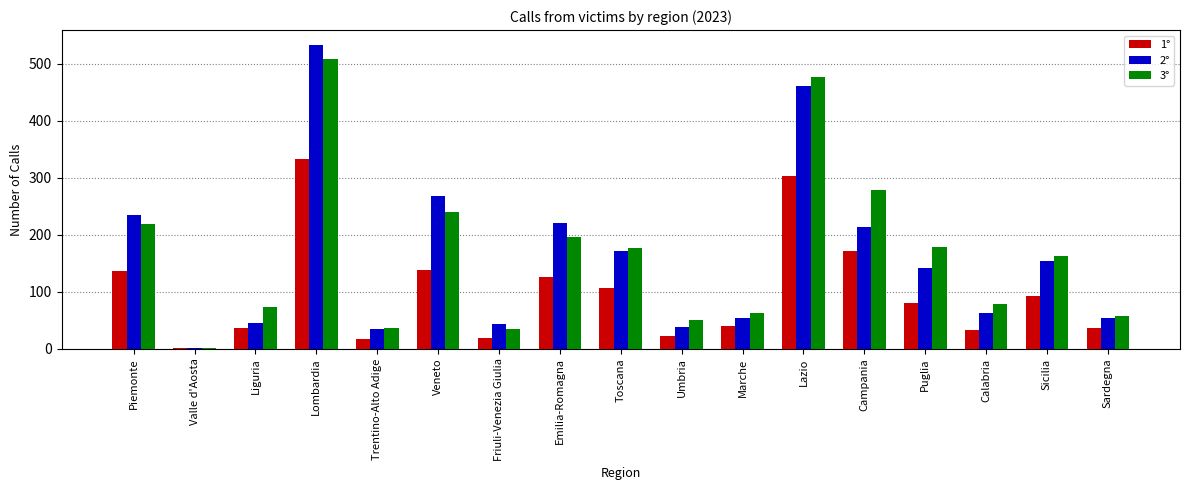

How many distinct data groups are displayed?

3